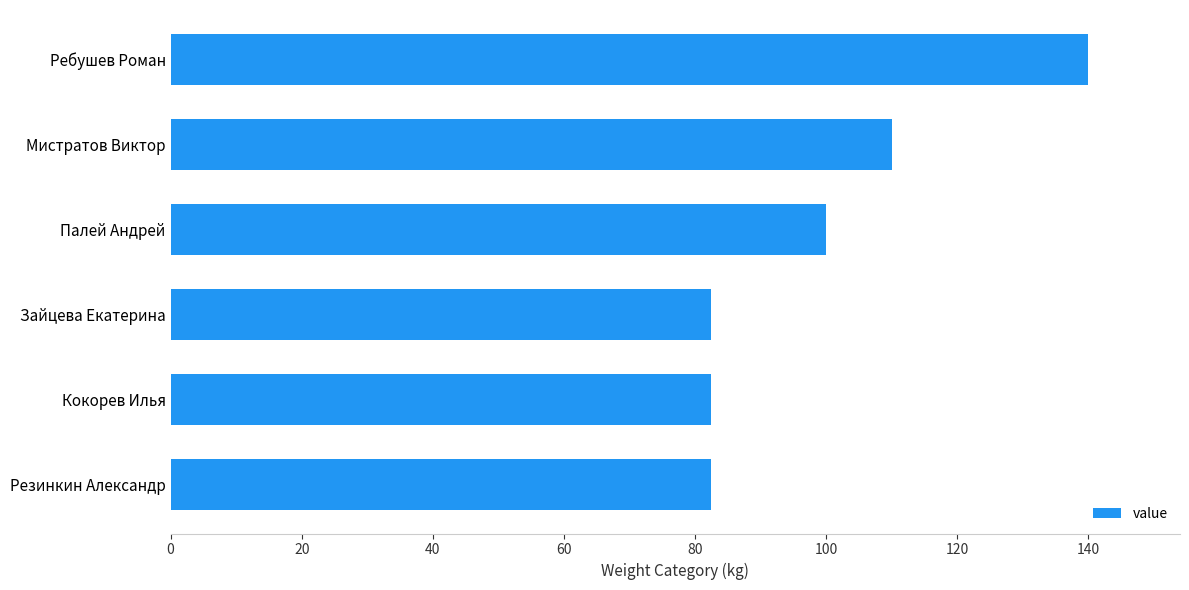

What is the ratio of the value at Мистратов Виктор to the value at Палей Андрей?

1.1